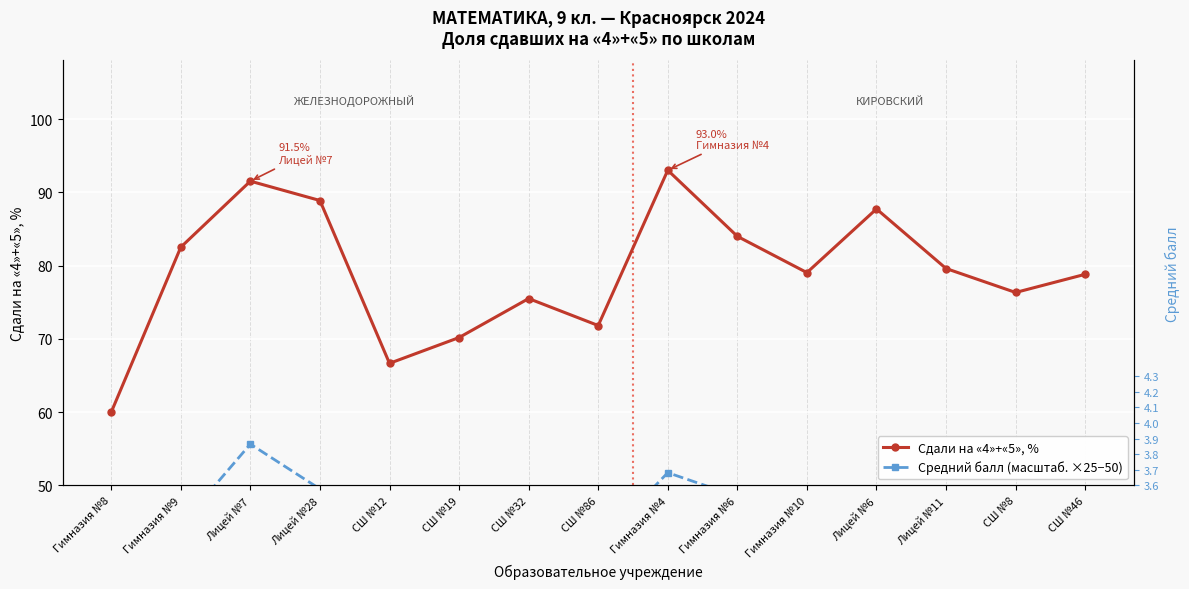

At which category is the sum across all series the highest?

Лицей №7